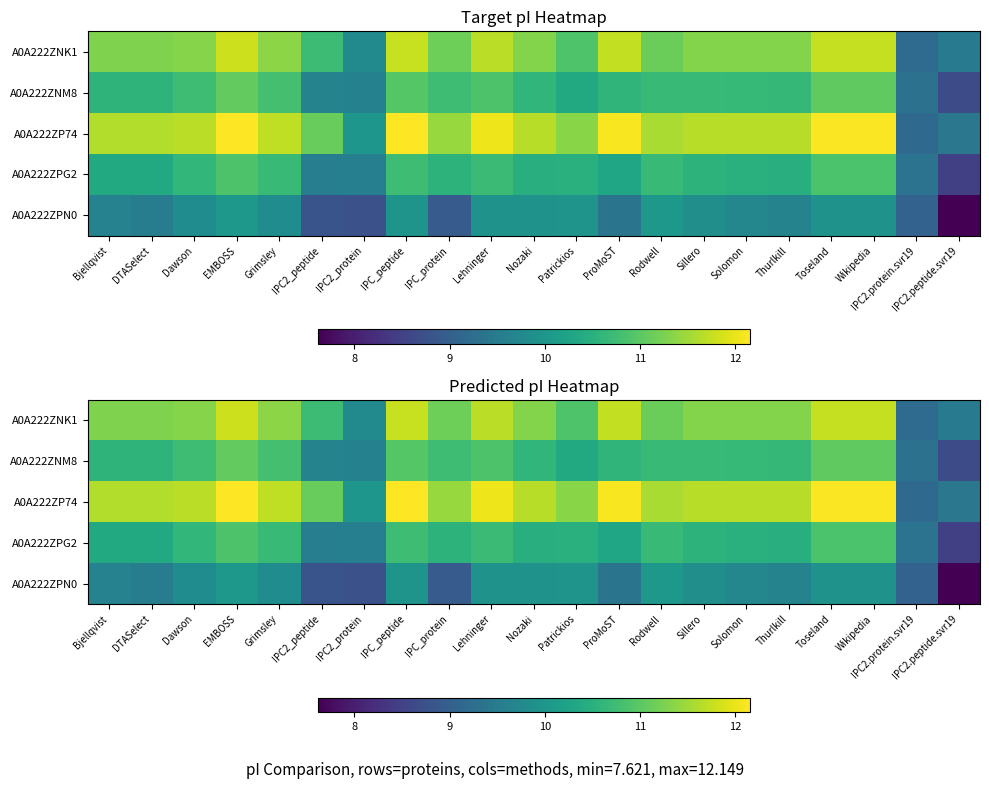

Is the value of A0A222ZP74 at Wikipedia greater than the value of A0A222ZPN0 at Dawson?

Yes